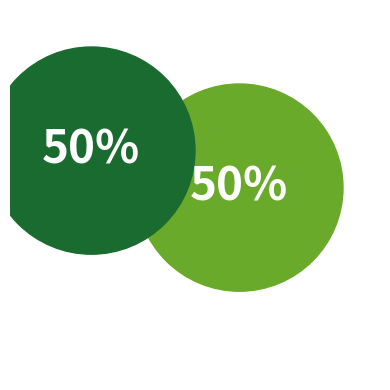

How many slices are in this pie chart?

2